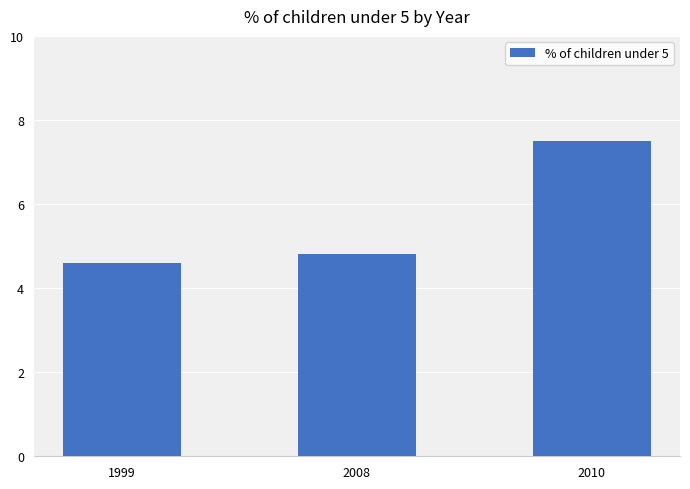

The value at 1999 is 4.6. True or false?

True